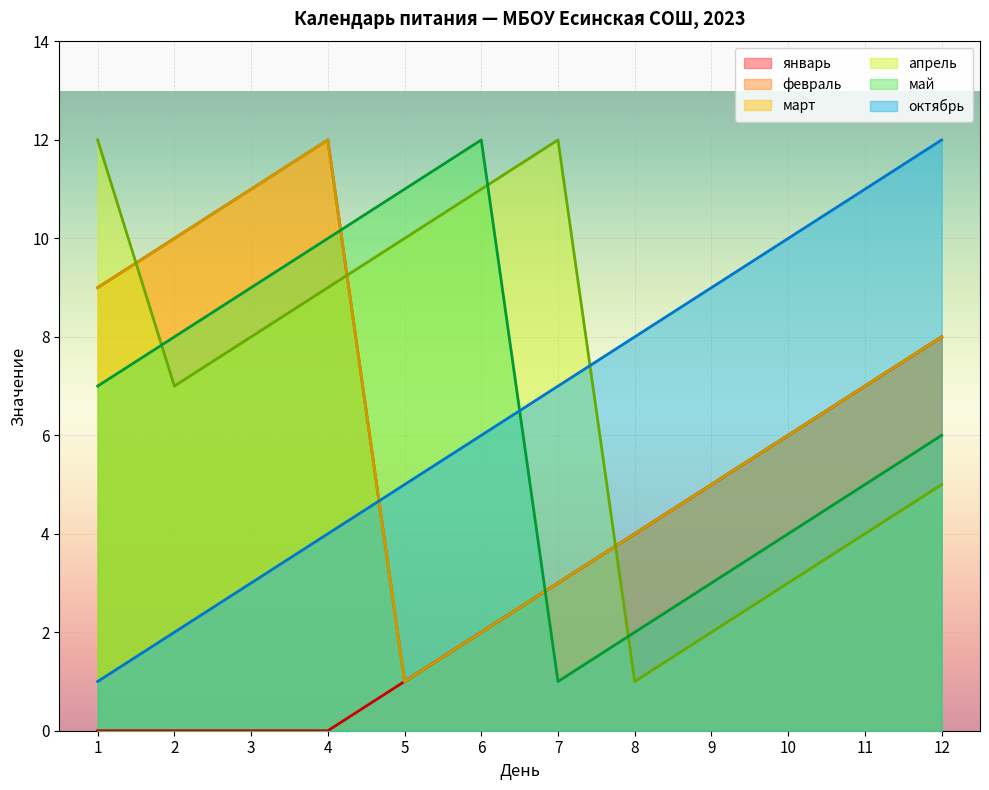

True or false: март has more than 1 interior local peaks.

False